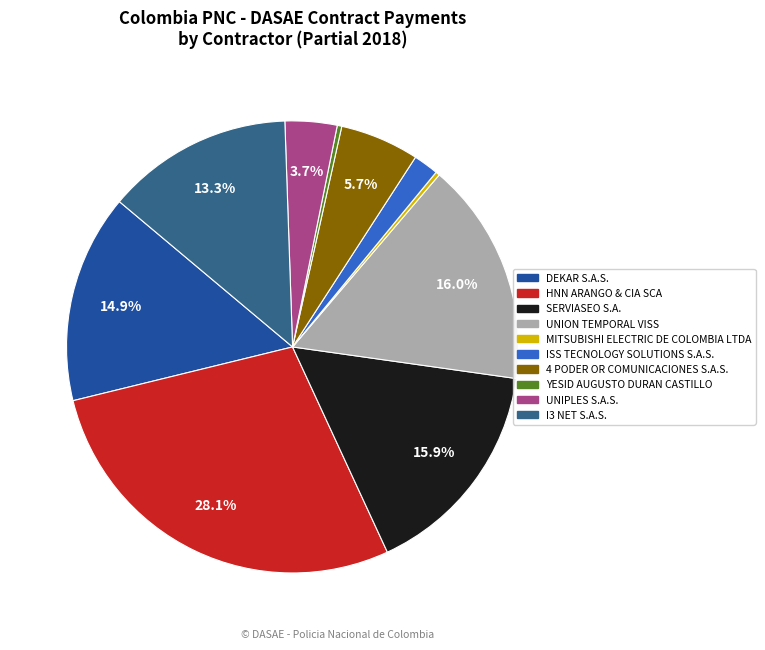

Is there a majority slice in this chart?

No